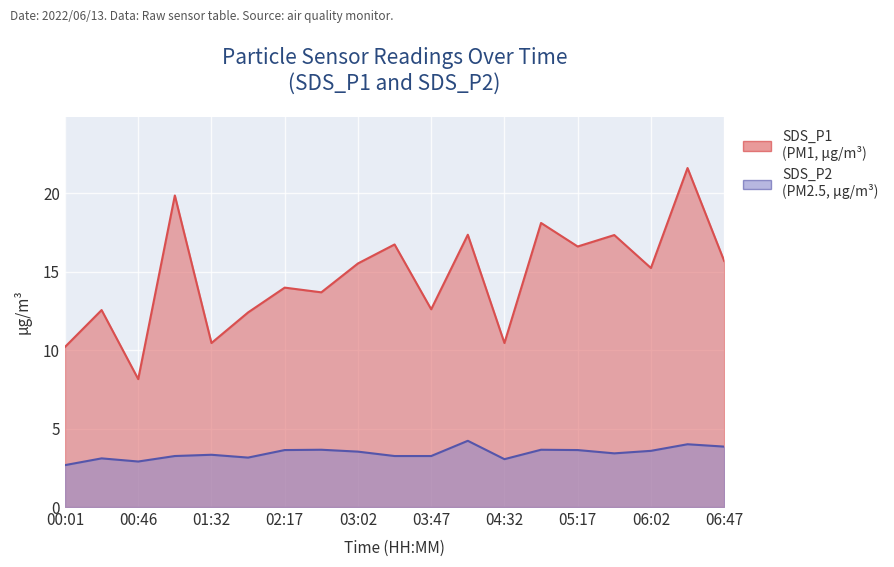

Where does the SDS_P2 series first go above 3?

00:24